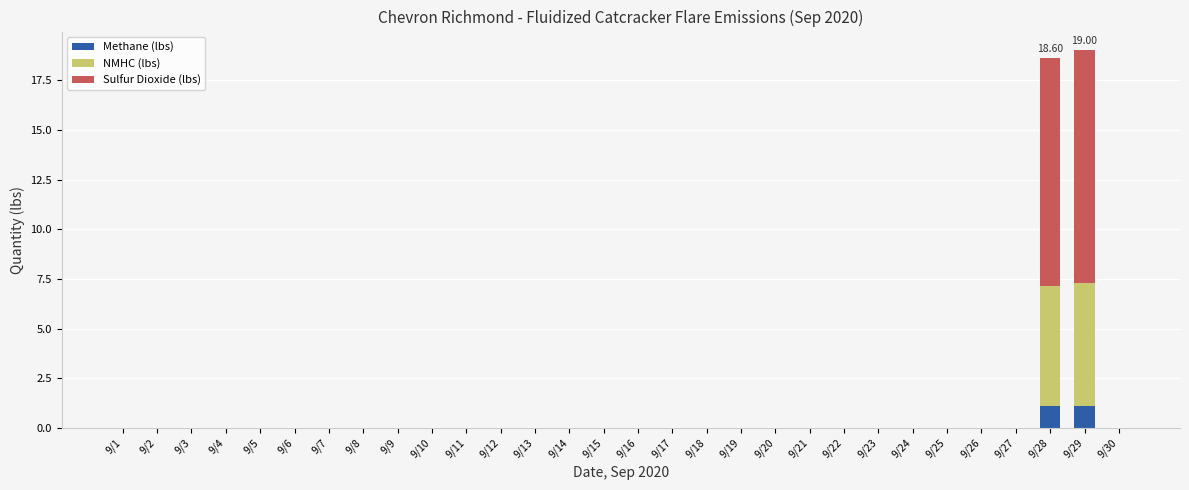

How many categories are shown in the chart?

30